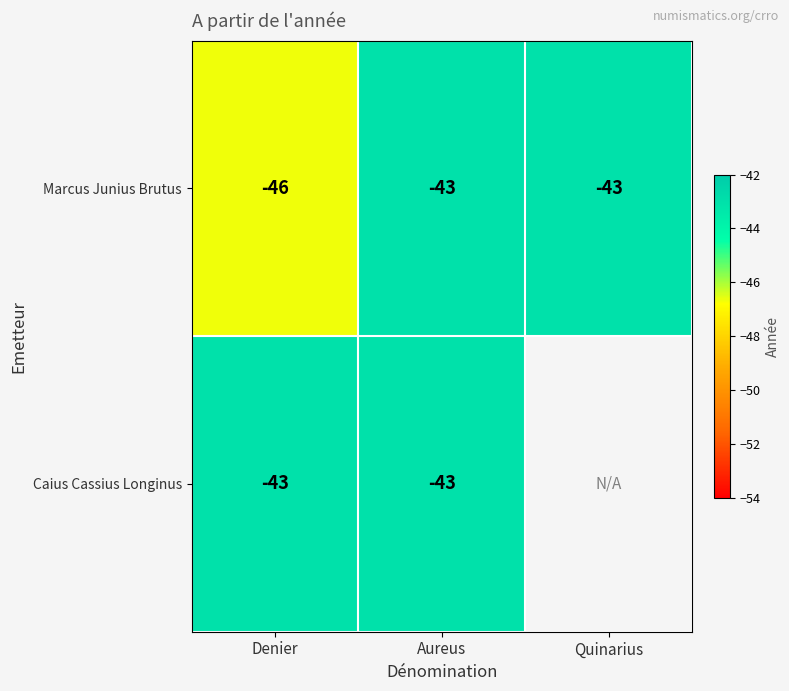

At which category does the chart reach its peak across all series?

Aureus